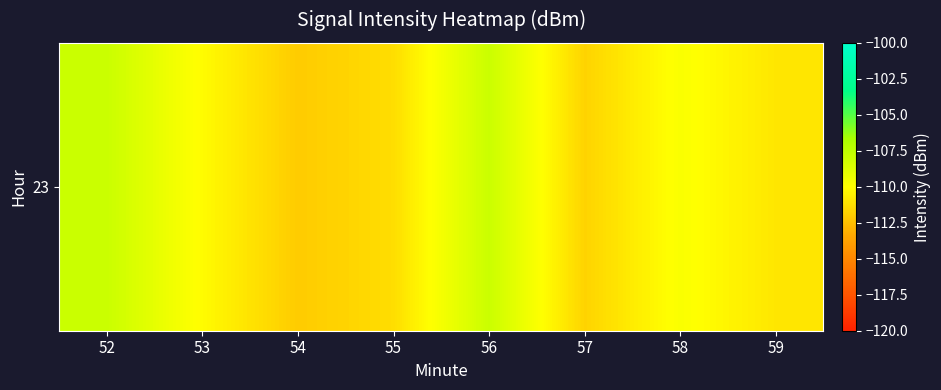

Which category has the highest value across all series?

52